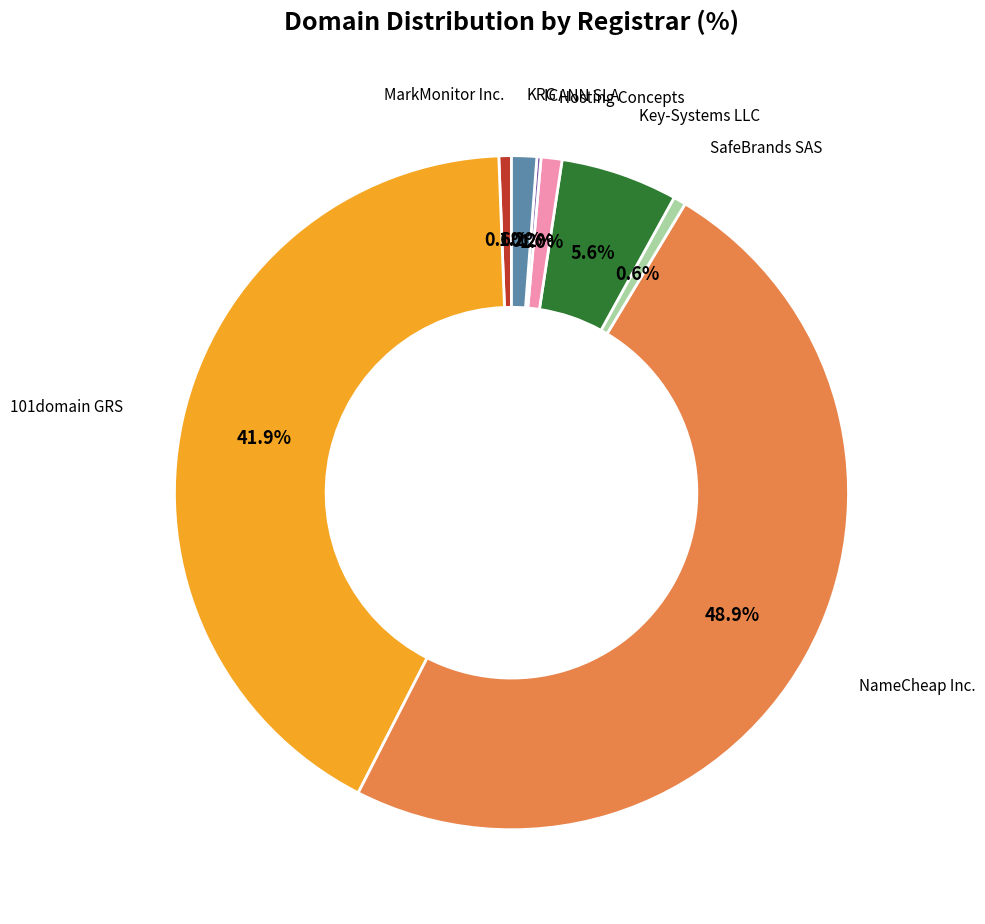

Does any single category account for the majority?

No